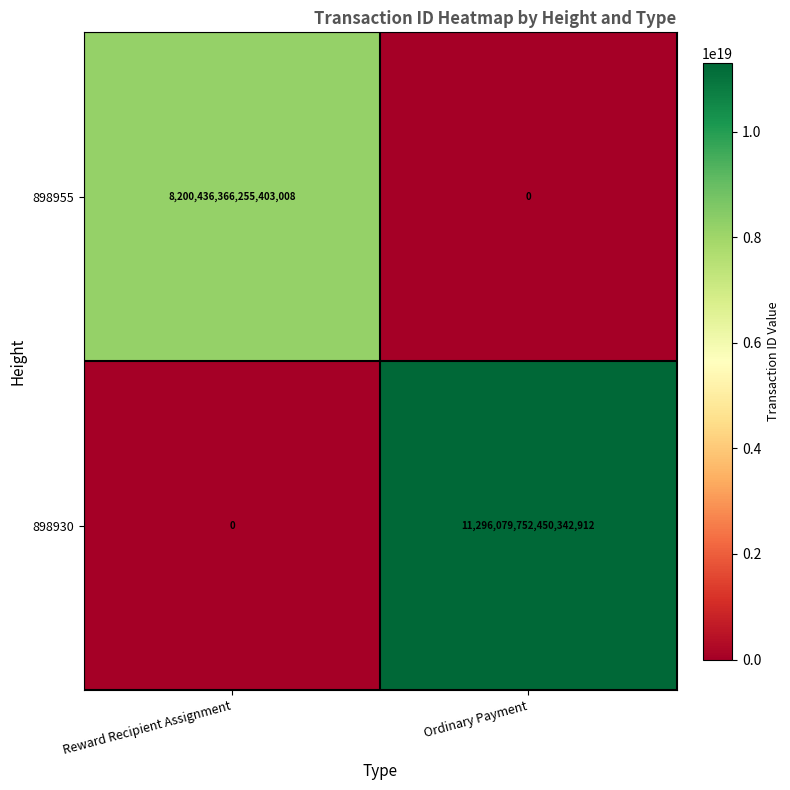

List the series in order of their overall mean, highest first.

898930, 898955